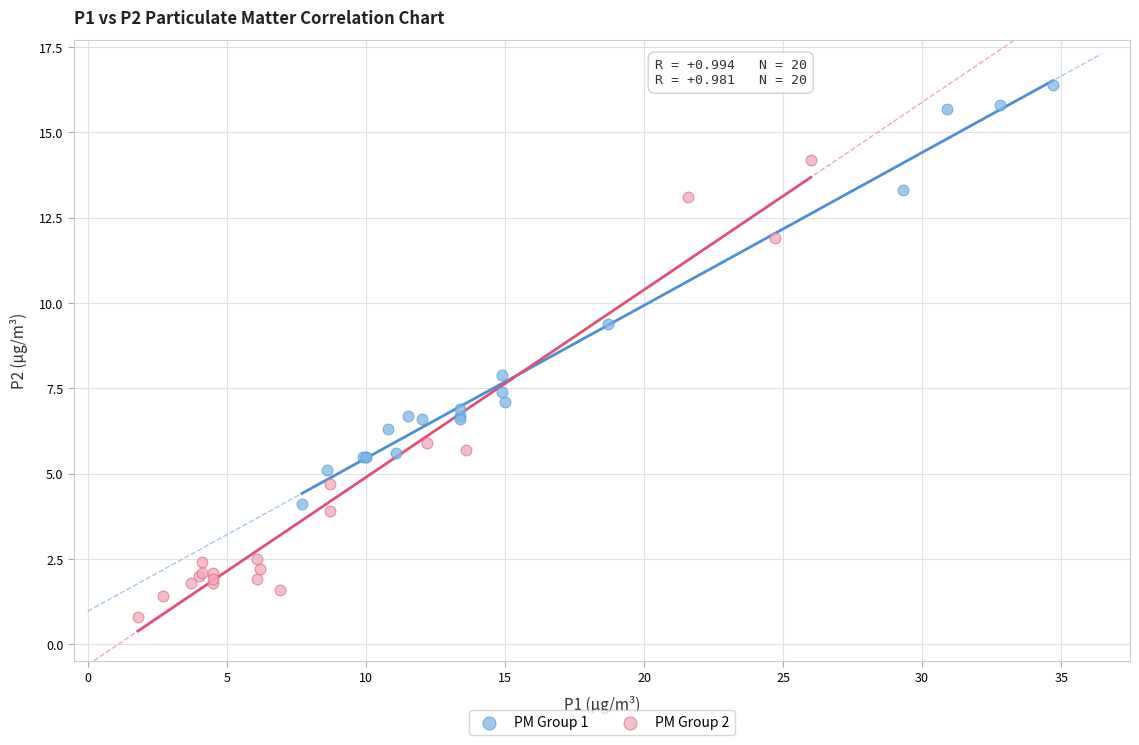

What are all the series names shown in the legend?

PM Group 1, PM Group 2